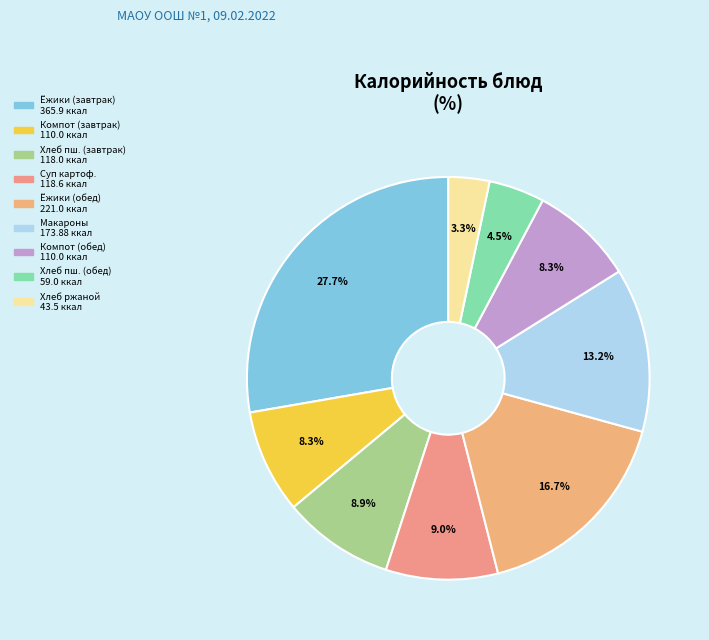

How many segments does this pie chart have?

9